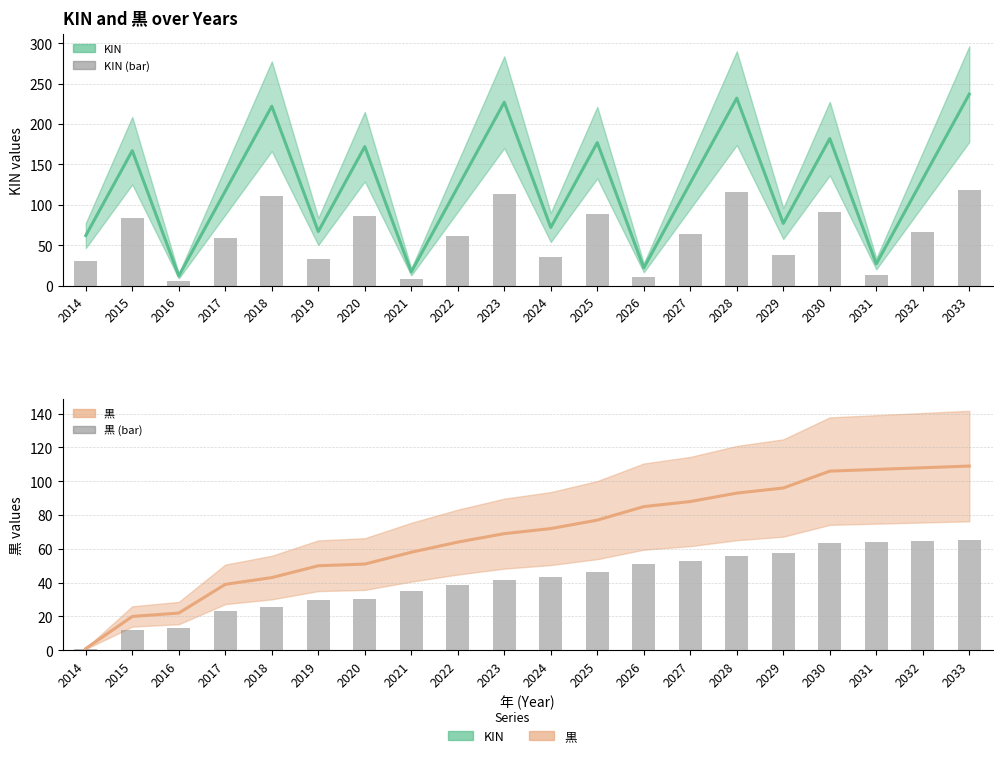

How many distinct data groups are displayed?

4